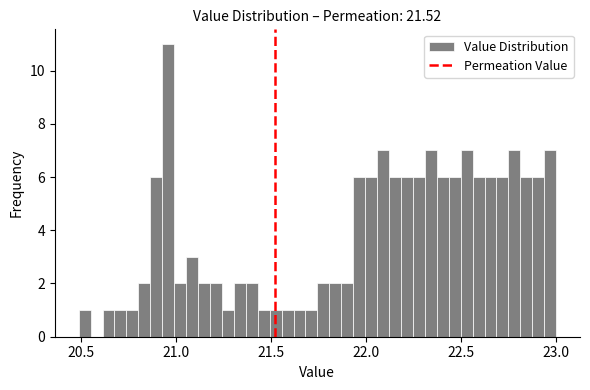

Read against the x-axis, roughly where is the centre of the tallest bar?

20.95